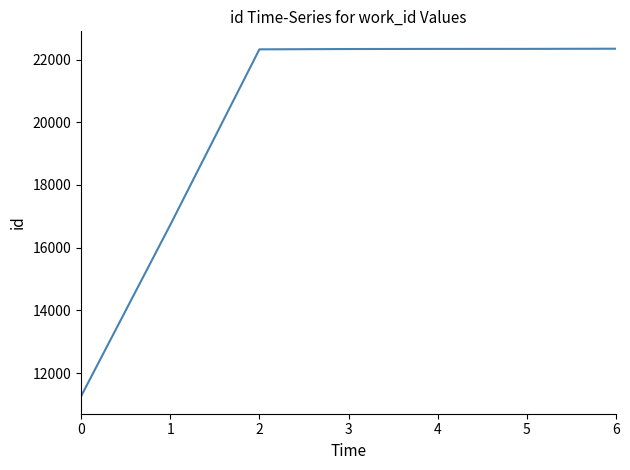

How many categories are shown in the chart?

7